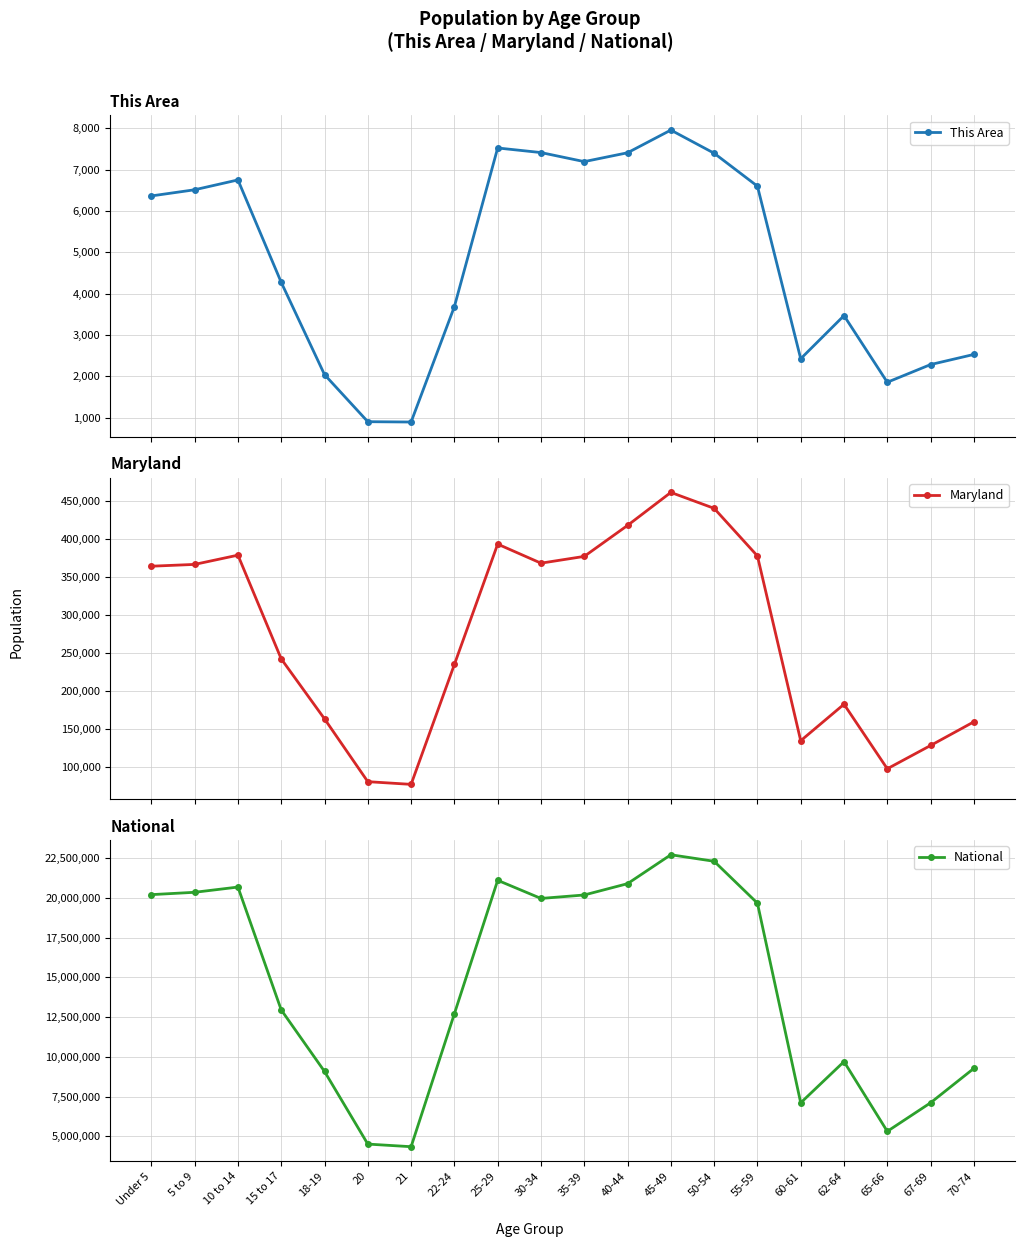

What is the value of the This Area point at the 6th from the left?

903